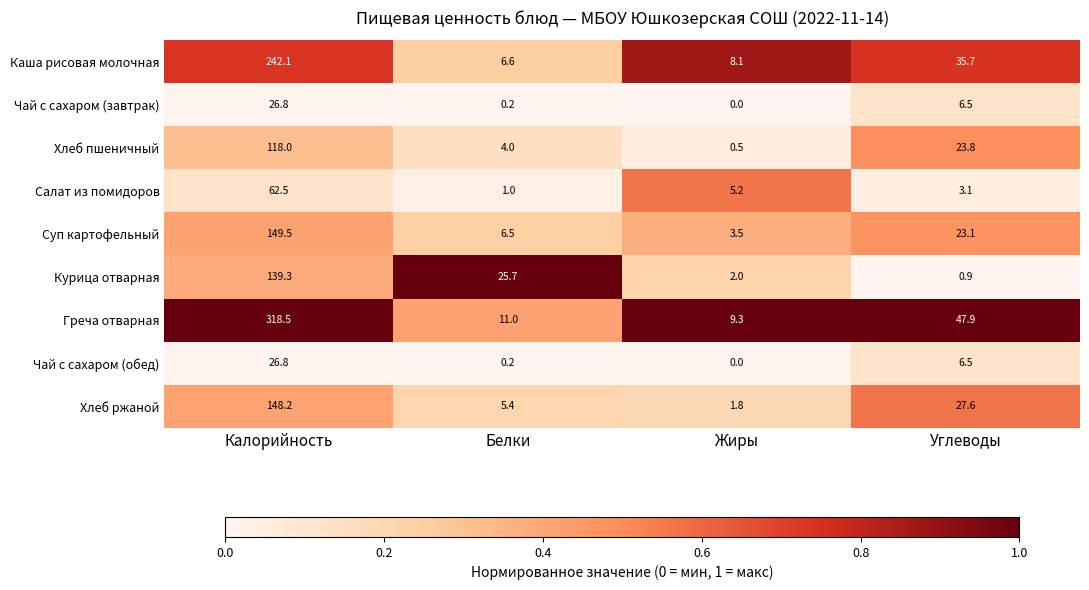

What is the difference between the maximum and minimum values in the Курица отварная series?

138.4